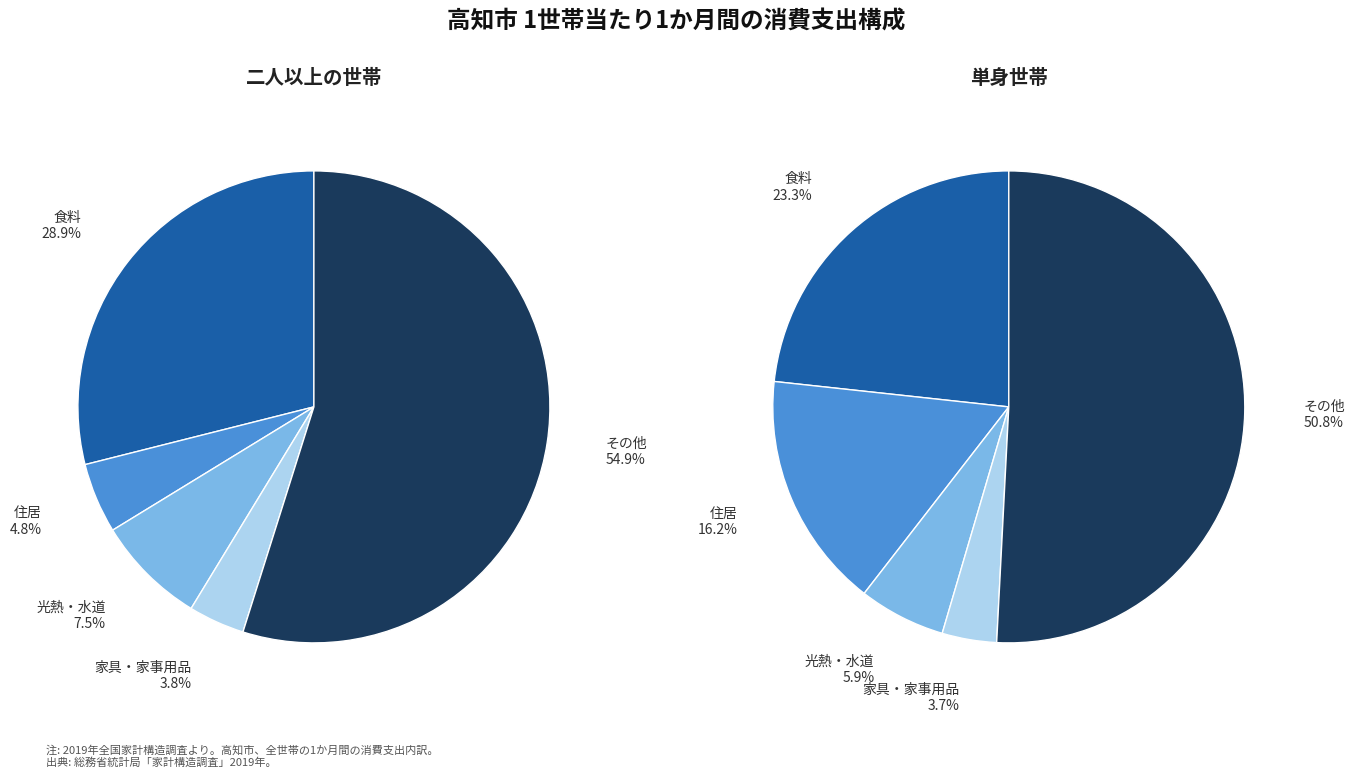

The 0 slice represents 32% of the pie. True or false?

False